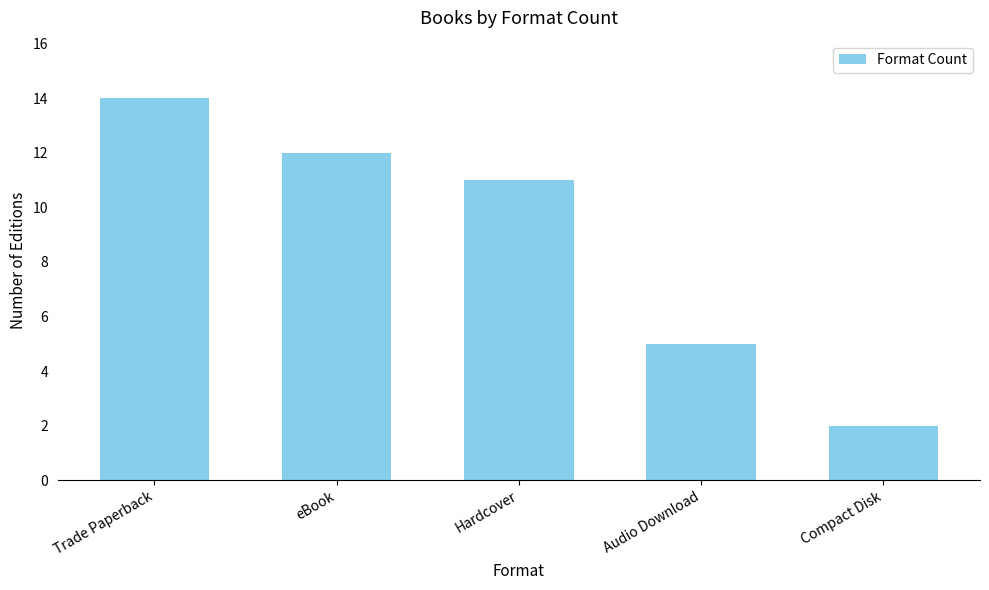

Does the chart contain any negative values?

No